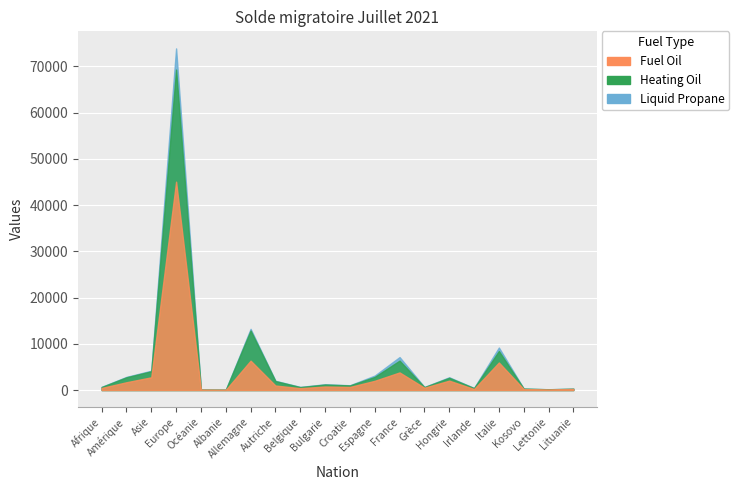

Which label corresponds to the smallest value in the chart?

Albanie